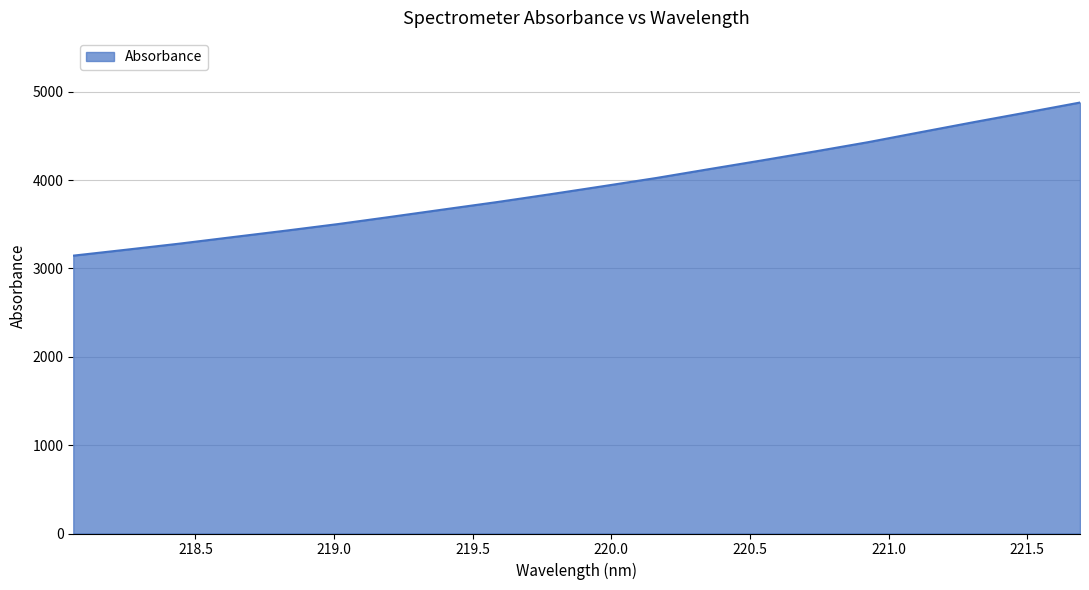

What is the smallest value displayed?

3145.4